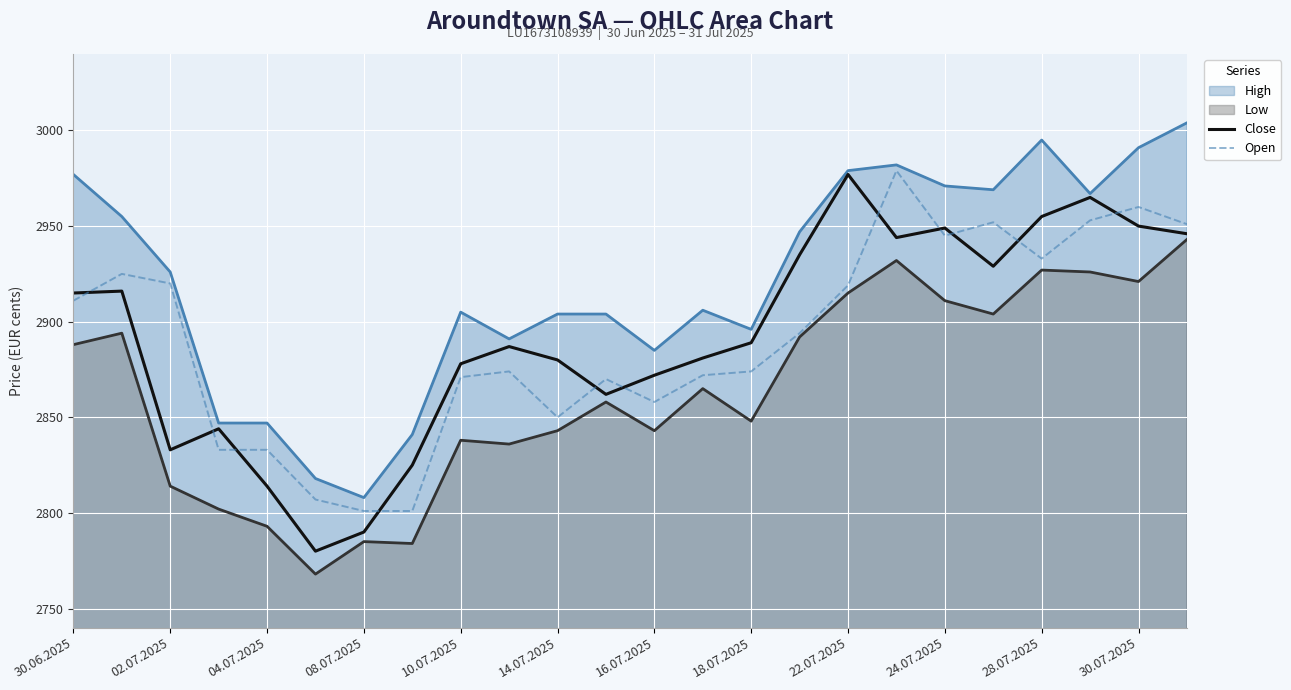

What is the minimum value for Close?

2780